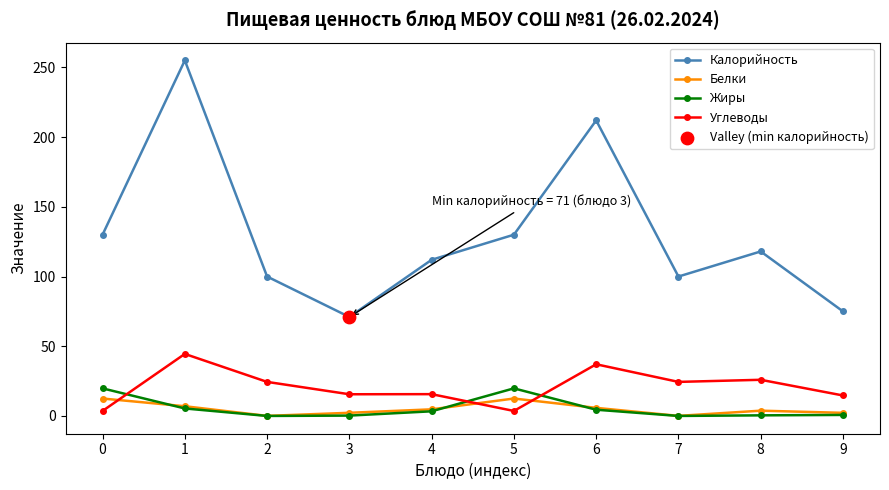

True or false: Белки and Калорийность cross at least once.

False